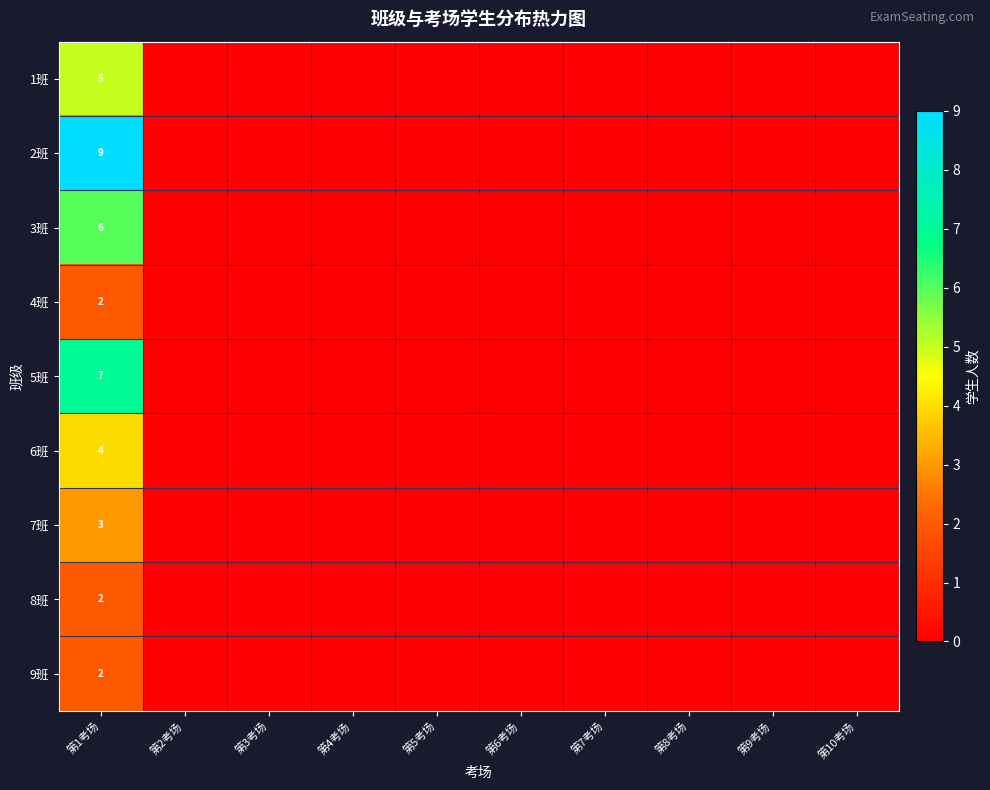

What is the difference between the highest and lowest values at 第1考场?

7